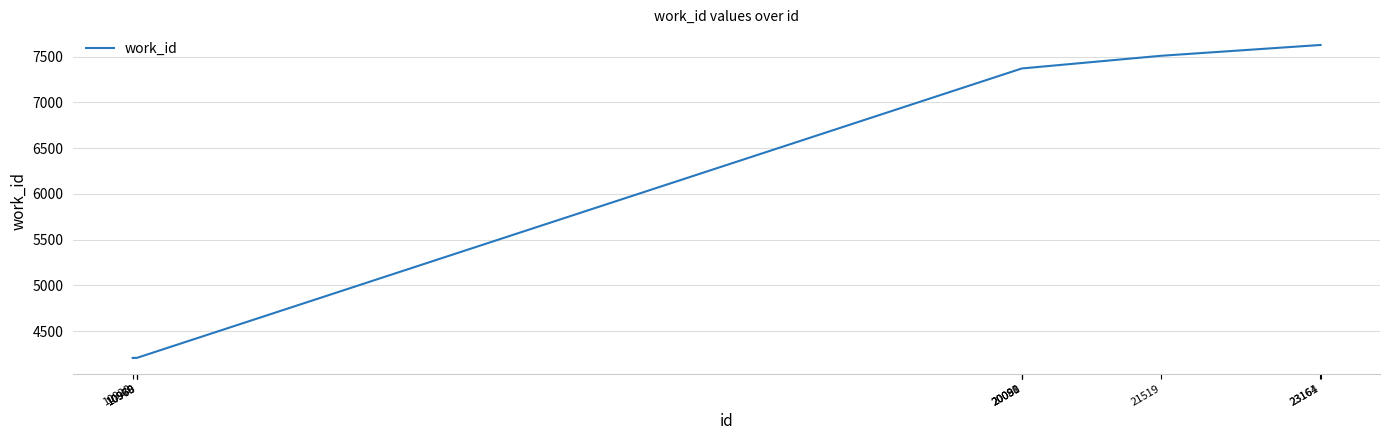

How many distinct data groups are displayed?

1